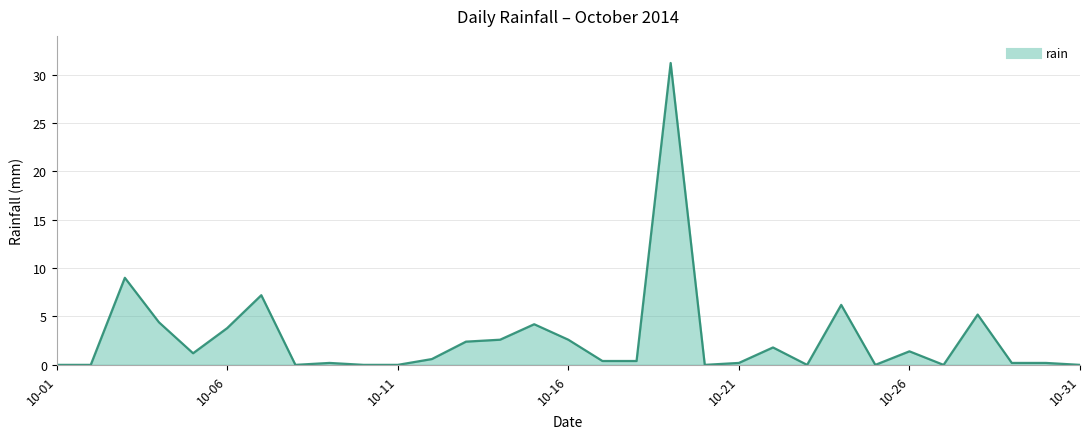

Does the chart display data point markers on the line(s)?

No